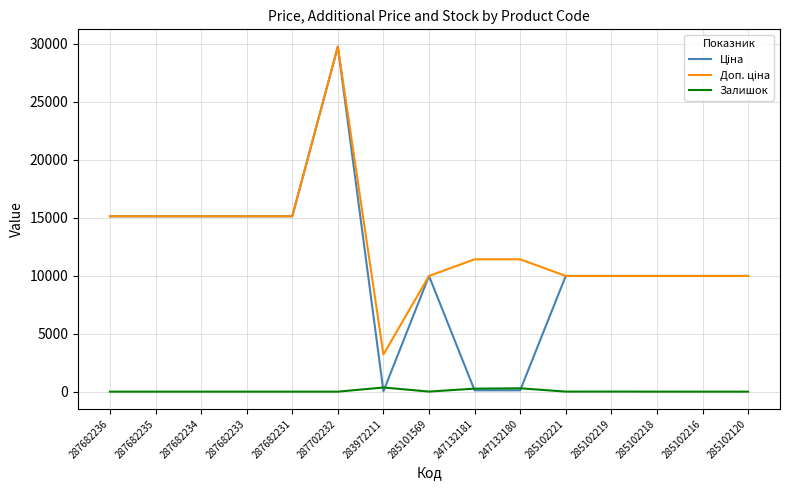

Which label corresponds to the largest value in the chart?

287702232